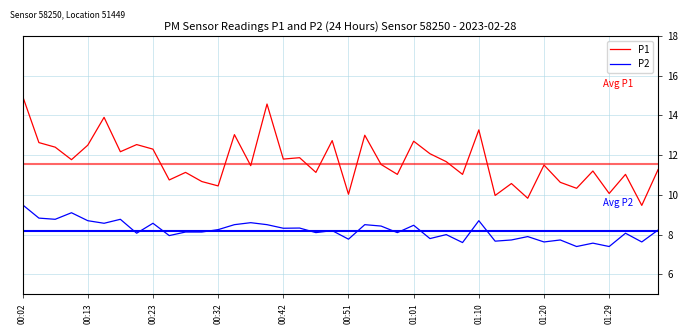

What are all the series names shown in the legend?

P1, P2